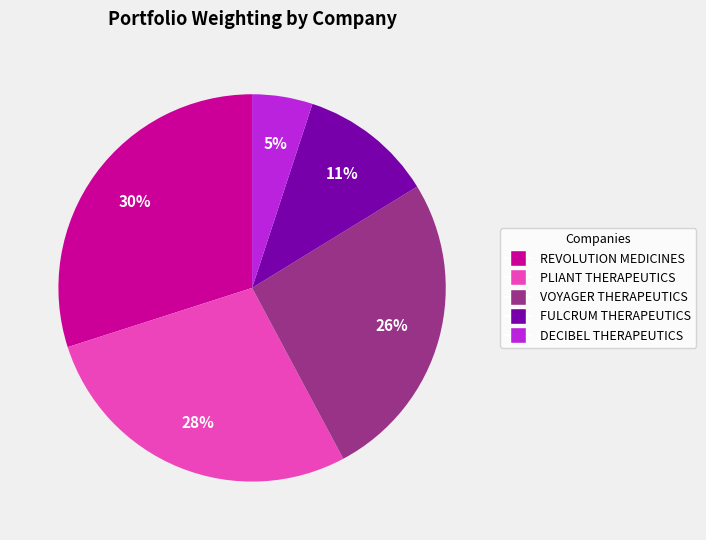

Does any single category account for the majority?

No